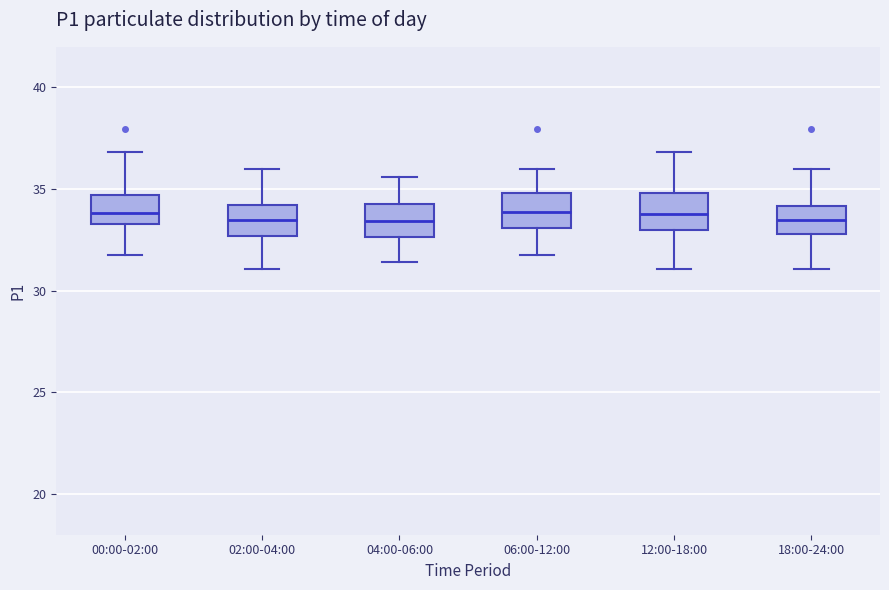

Where does the upper whisker of the box for 00:00-02:00 end on the y-axis? The values are not printed on the chart, so give them approximately, as read against the axis.

37.0